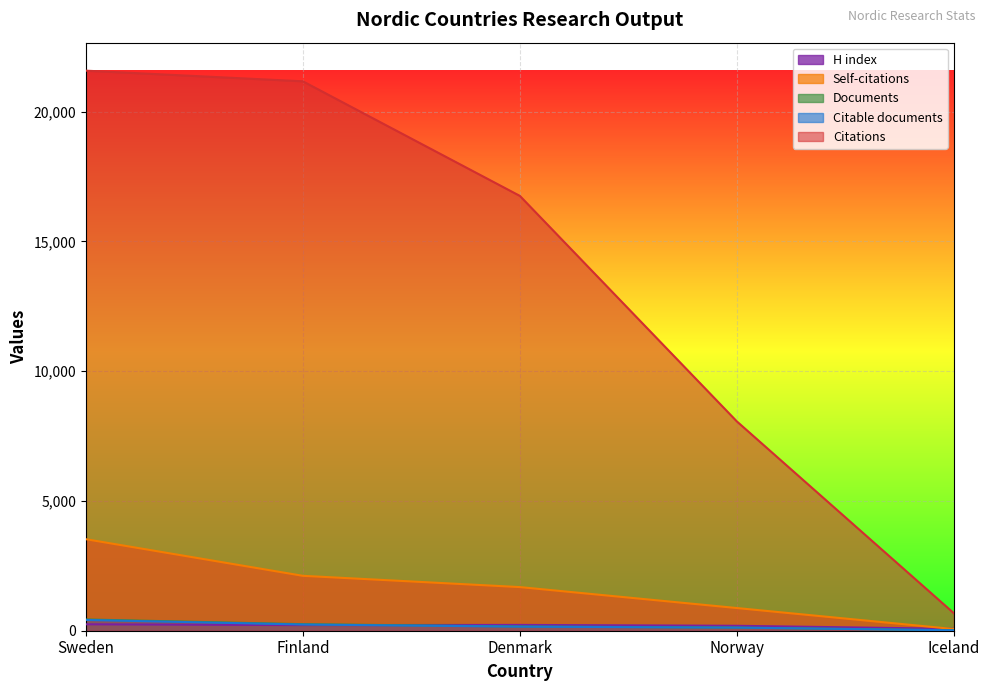

How many data points does each series have?

5